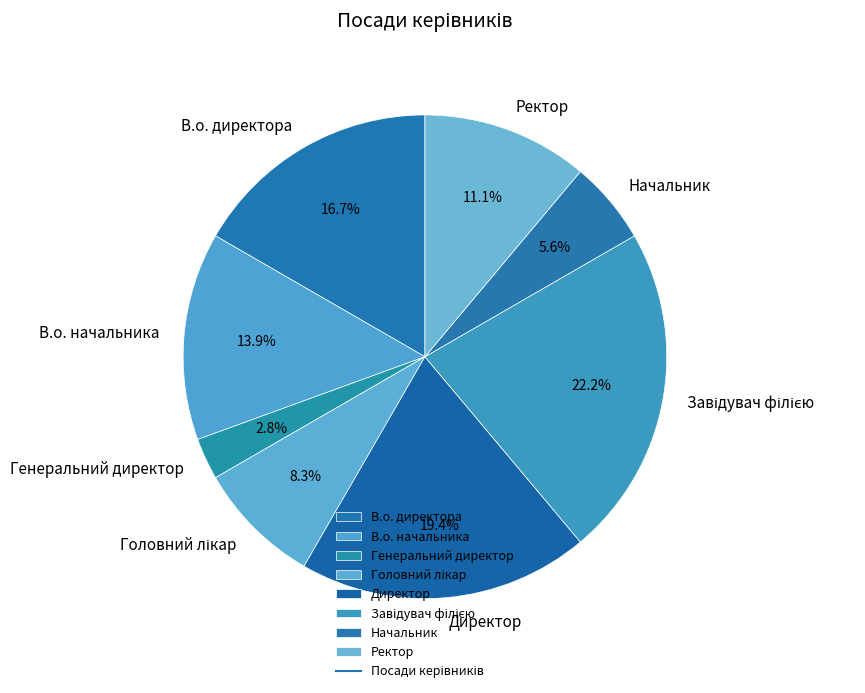

What is the smallest slice in the pie chart?

Генеральний директор